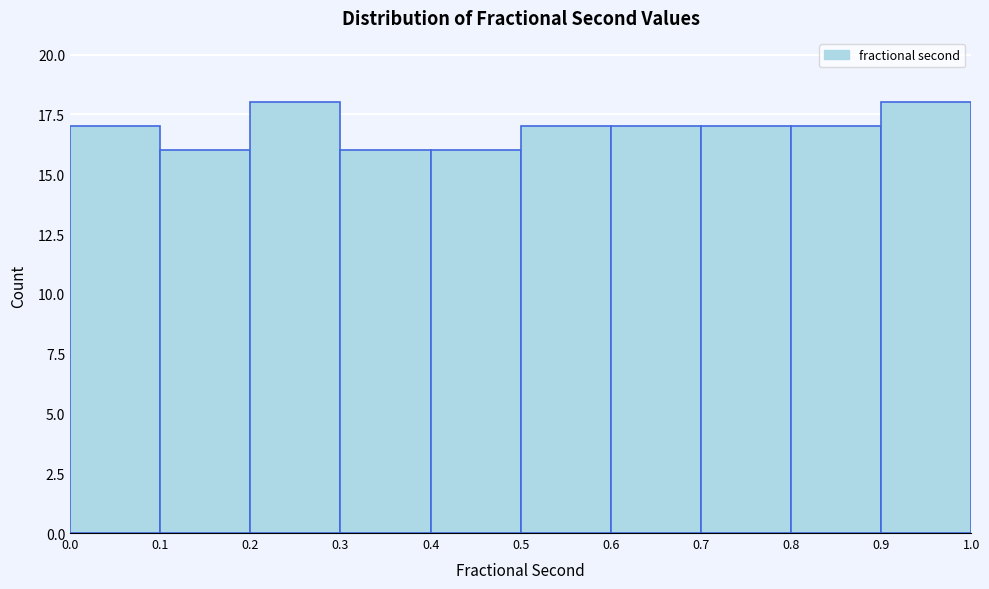

Reading left to right, list every bar in this chart as the range it spans on the x-axis followed by its height. The values are not printed on the chart, so give them approximately, as read against the axis.

0.0 to 0.1: 17
0.1 to 0.2: 16
0.2 to 0.3: 18
0.3 to 0.4: 16
0.4 to 0.5: 16
0.5 to 0.6: 17
0.6 to 0.7: 17
0.7 to 0.8: 17
0.8 to 0.9: 17
0.9 to 1.0: 18